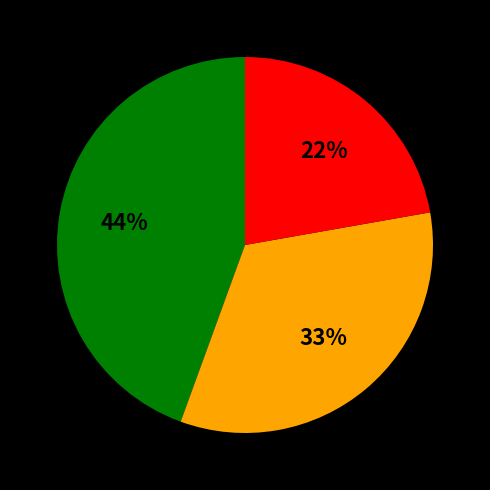

To the nearest percent, what is the average slice percentage?

33%